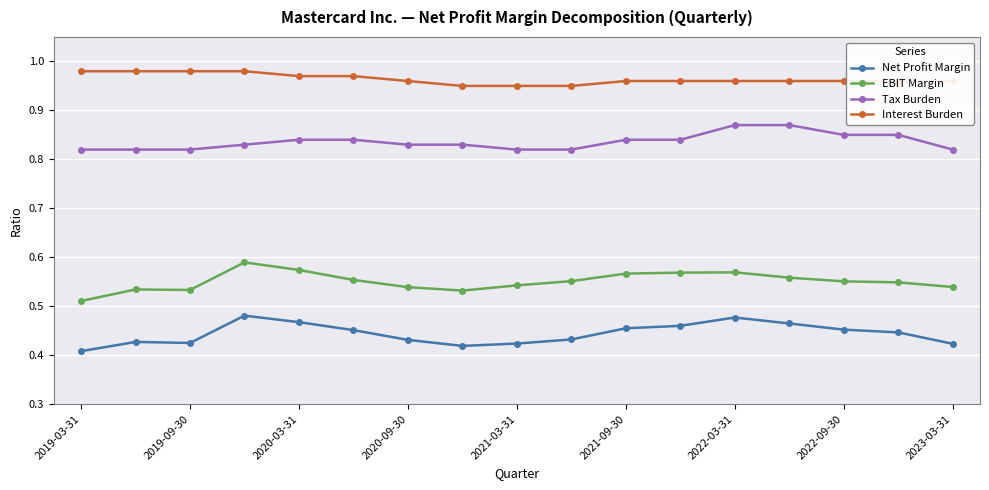

How many lines are shown in the chart?

4